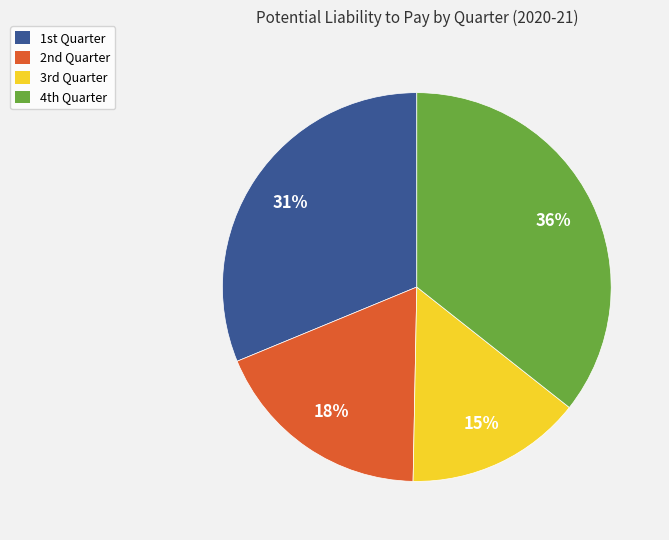

Count the number of slices in the pie.

4